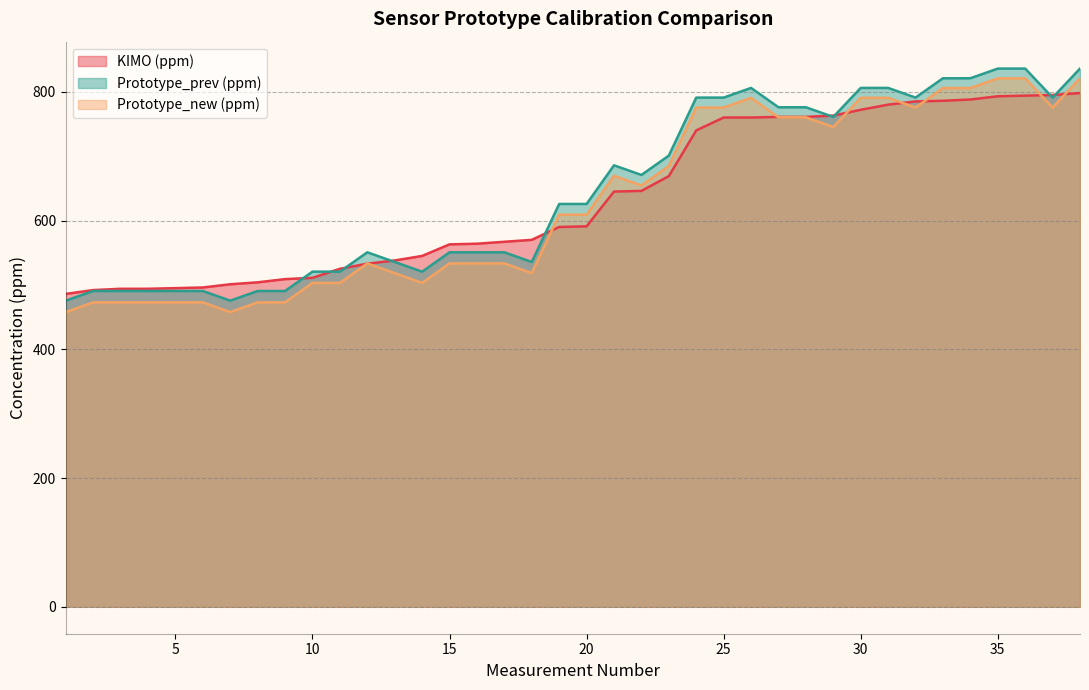

List the labels in order of KIMO (ppm) value, smallest first.

1, 2, 3, 4, 5, 6, 7, 8, 9, 10, 11, 12, 13, 14, 15, 16, 17, 18, 19, 20, 21, 22, 23, 24, 25, 26, 27, 28, 29, 30, 31, 32, 33, 34, 35, 36, 37, 38